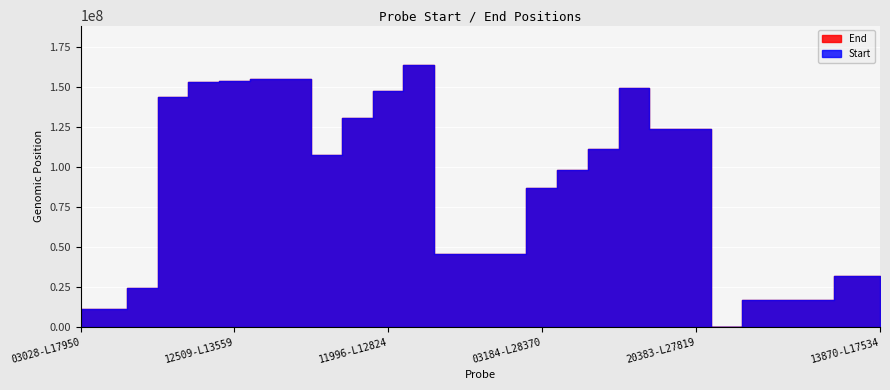

What is the sum of all Start values?

2434343605